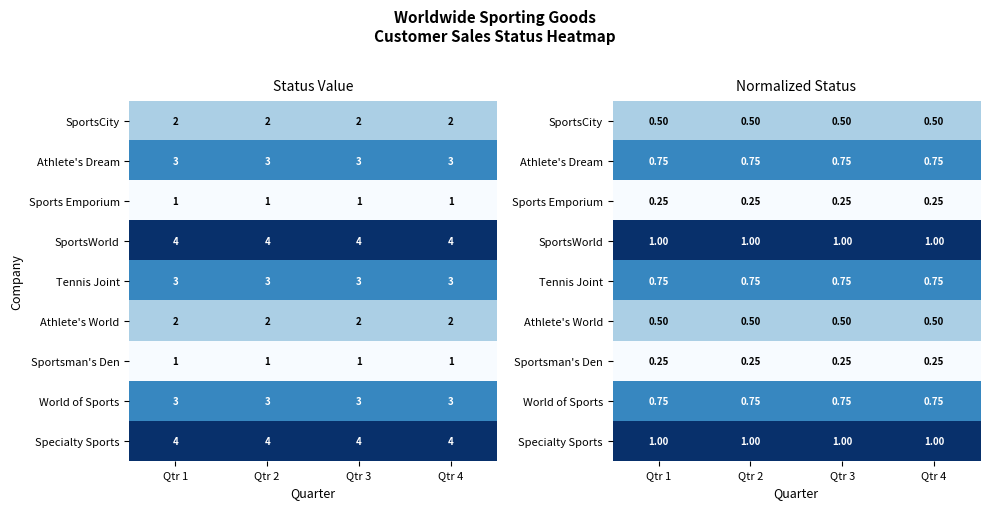

True or false: Athlete's Dream has a value of 1.1 at Qtr 1.

False